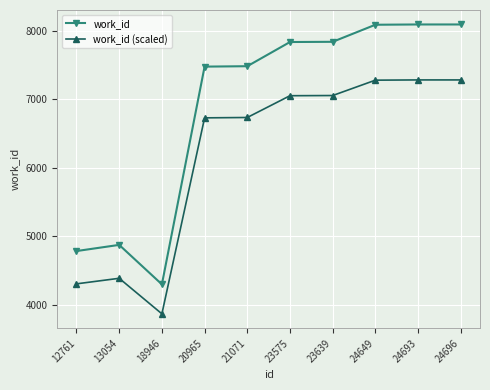

Rank the series by their maximum value, from highest to lowest.

work_id, work_id (scaled)